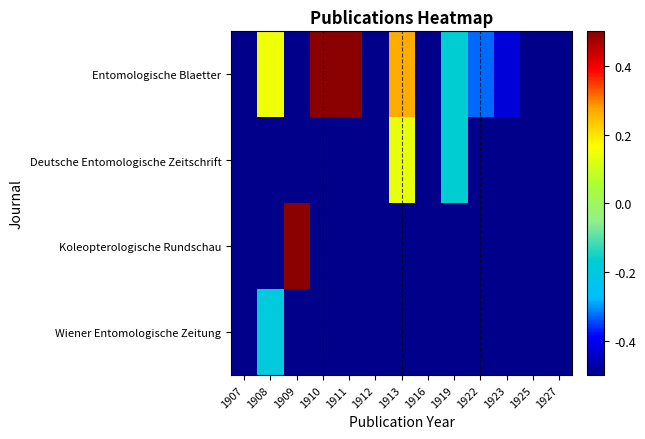

Which series has the largest total across all categories?

Entomologische Blaetter